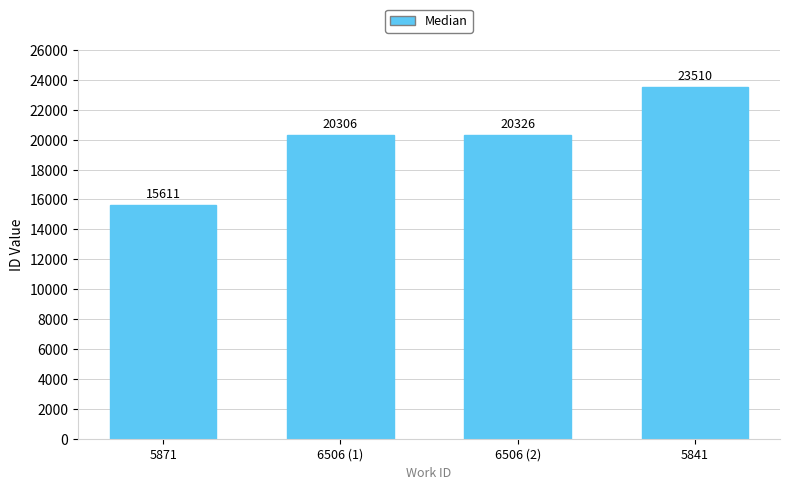

Which category has the highest value across all series?

5841